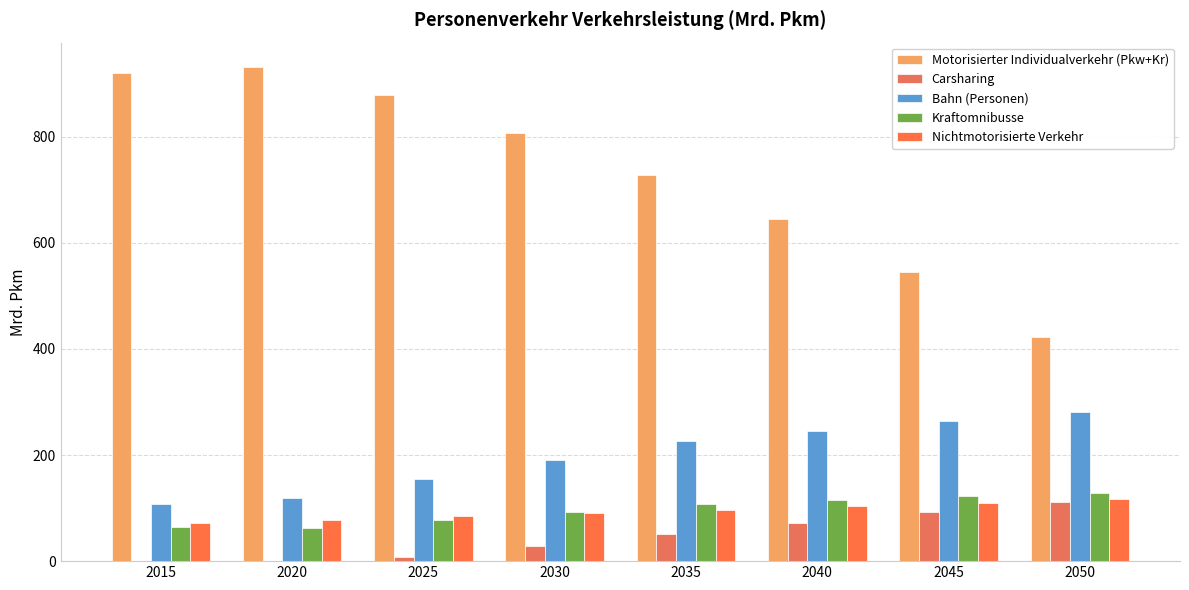

Which series has the largest total across all categories?

Motorisierter Individualverkehr (Pkw+Kr)